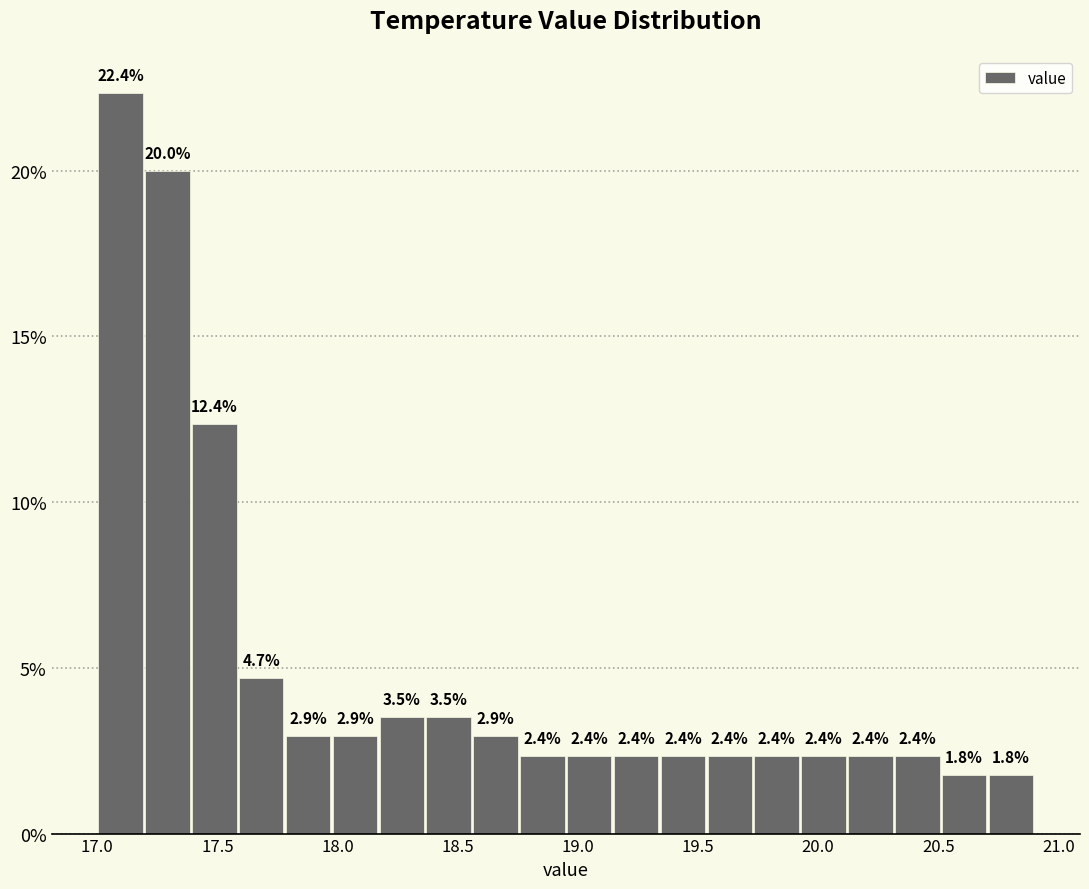

Around what value on the x-axis is the tallest bar? Give the approximate position of its centre, as read against the axis.

17.10